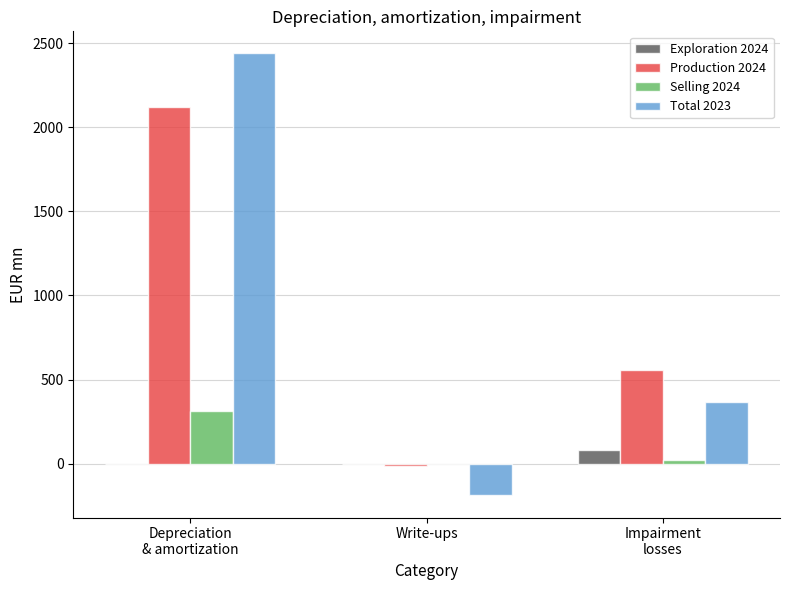

At which category is the sum across all series the highest?

Depreciation
& amortization